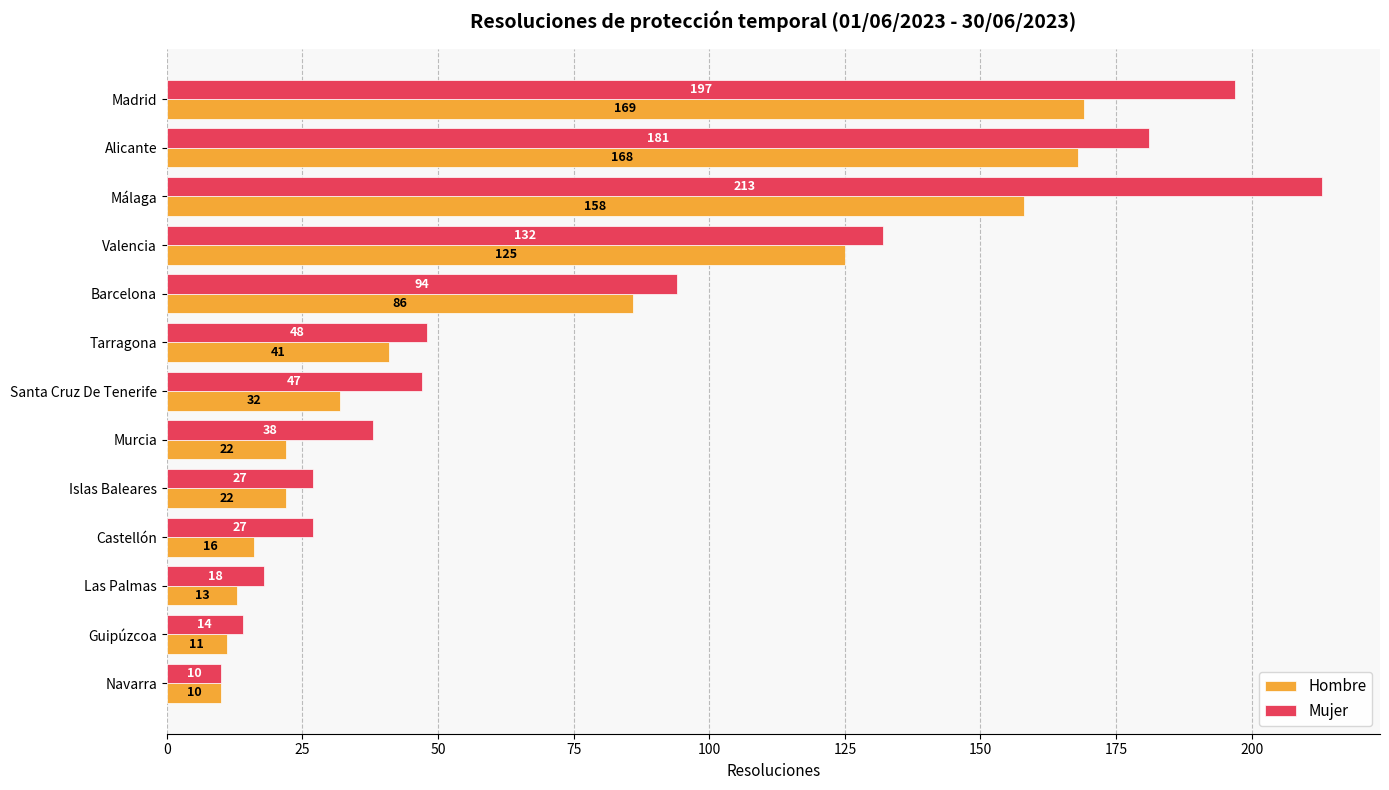

At Málaga, list the series in order from largest to smallest.

Mujer, Hombre